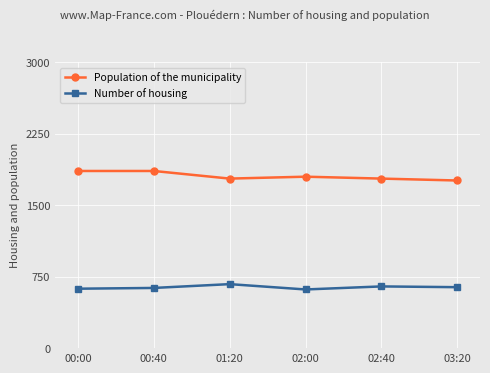

Count the Population of the municipality values in the range 1780 to 1860.

5